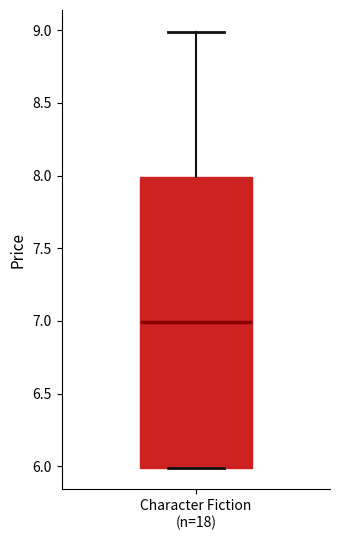

Where is the lower edge of the box for Character Fiction (n=18) on the y-axis? The values are not printed on the chart, so give them approximately, as read against the axis.

6